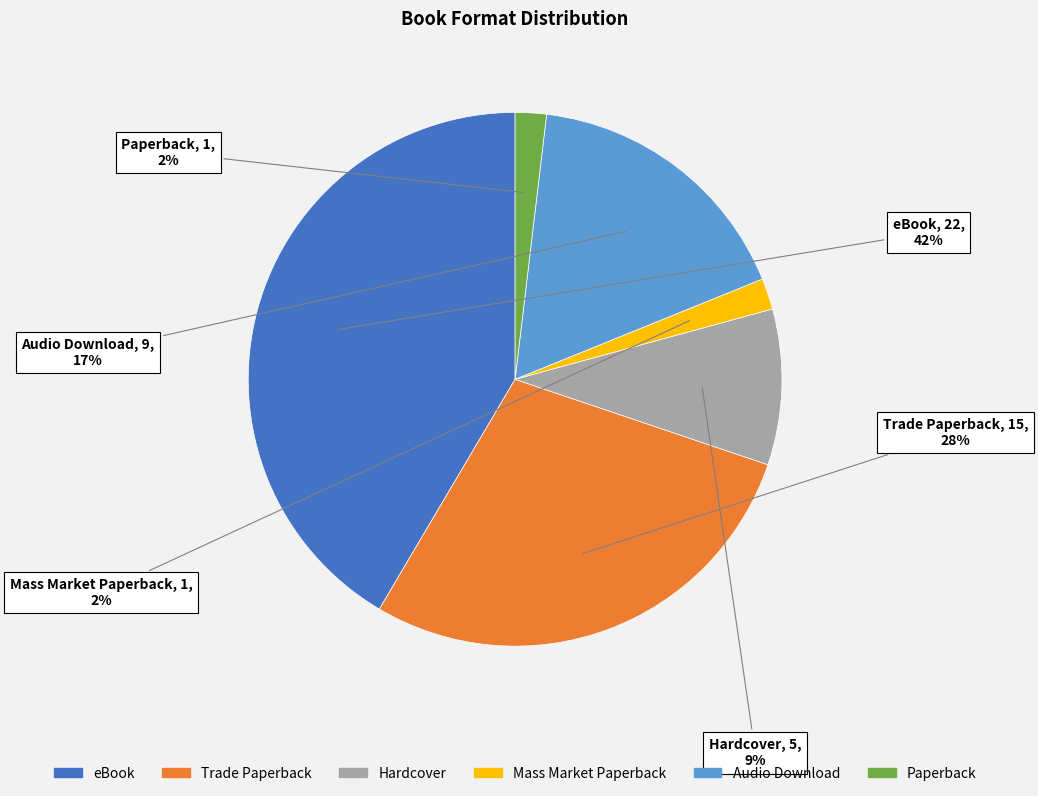

Is Audio Download the majority of the pie?

No